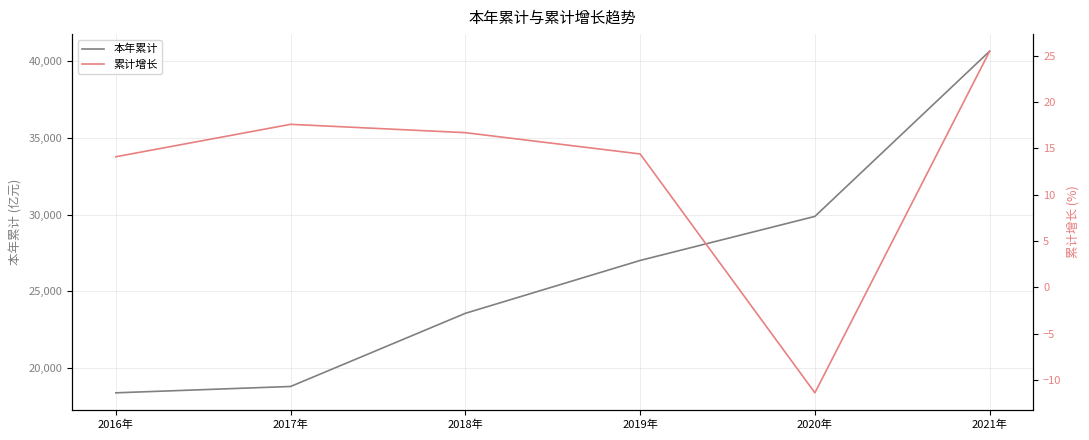

Where is the first local maximum for 累计增长?

2017年